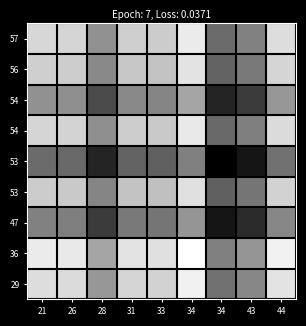

Between 31 and 34, which is larger?

34